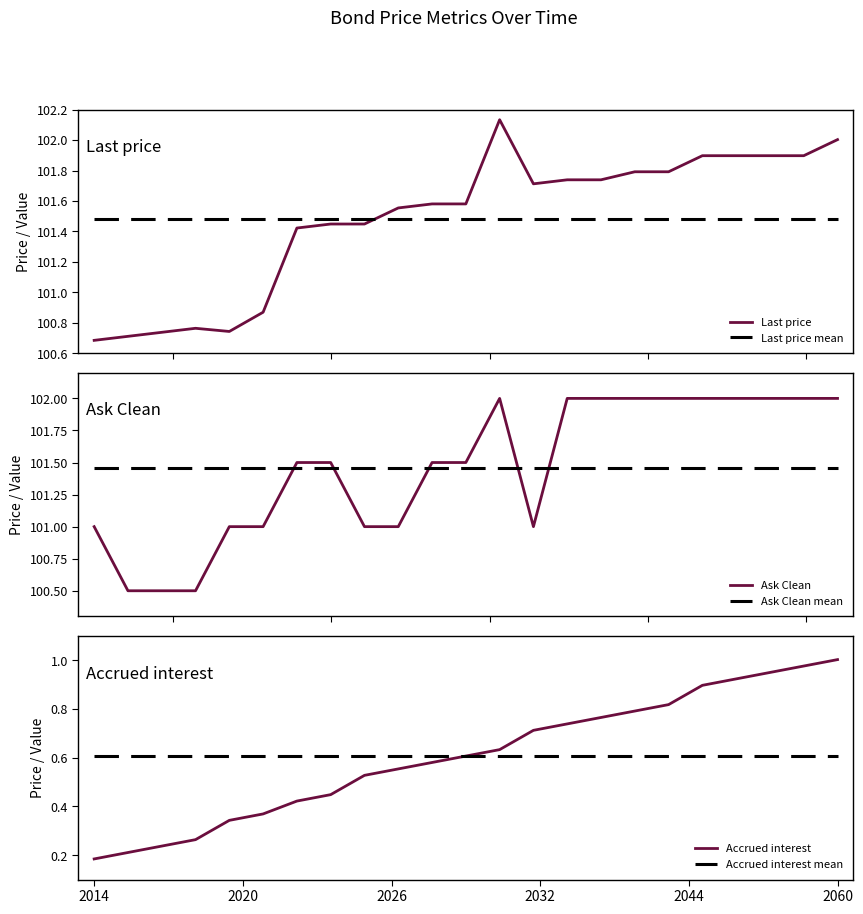

Rank the series at 2024-07-02 from highest to lowest value.

Last price, Ask Clean, Accrued interest